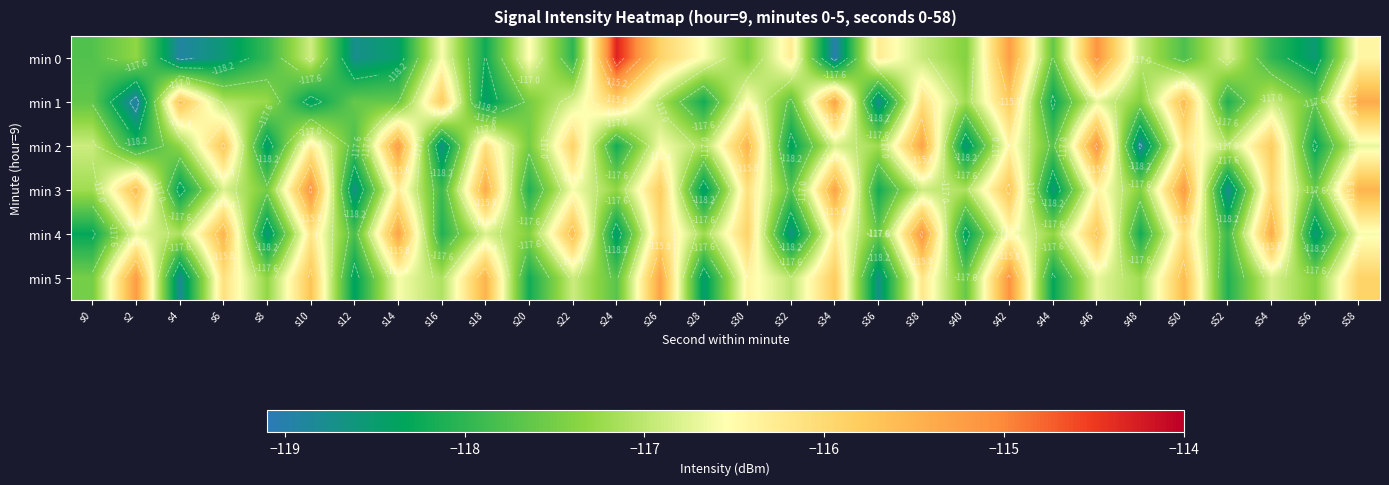

Read the min 2 value at s40.

-118.6